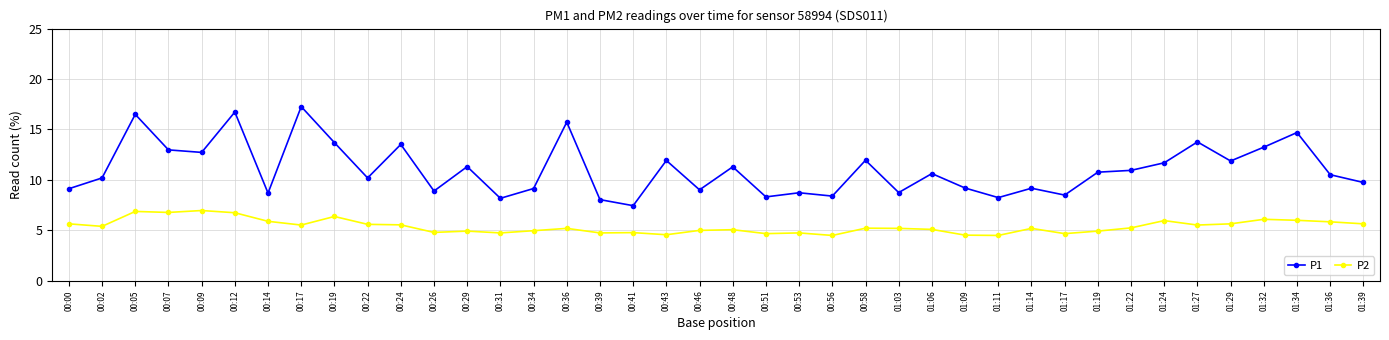

Which series has the largest total across all categories?

P1